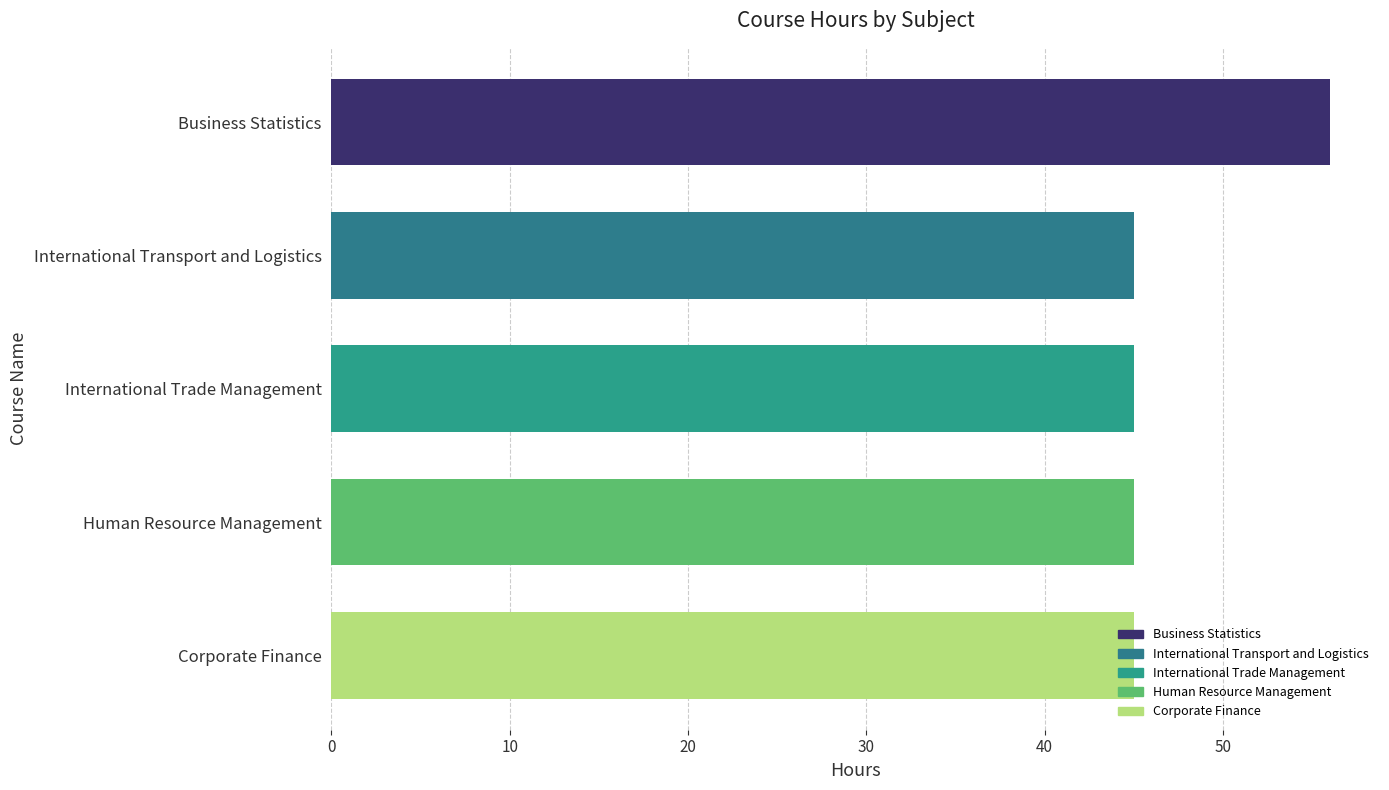

What is the sum of the values at Business Statistics and Human Resource Management?

101